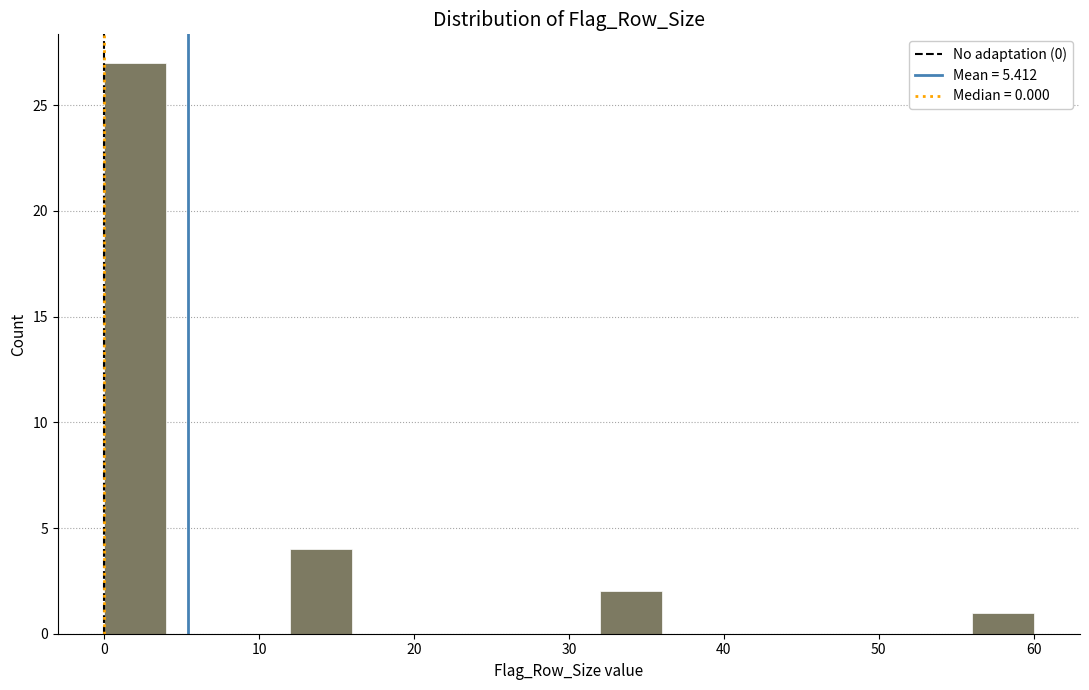

What is the height of the bar covering 0 to 4 on the x-axis? The values are not printed on the chart, so give them approximately, as read against the axis.

27